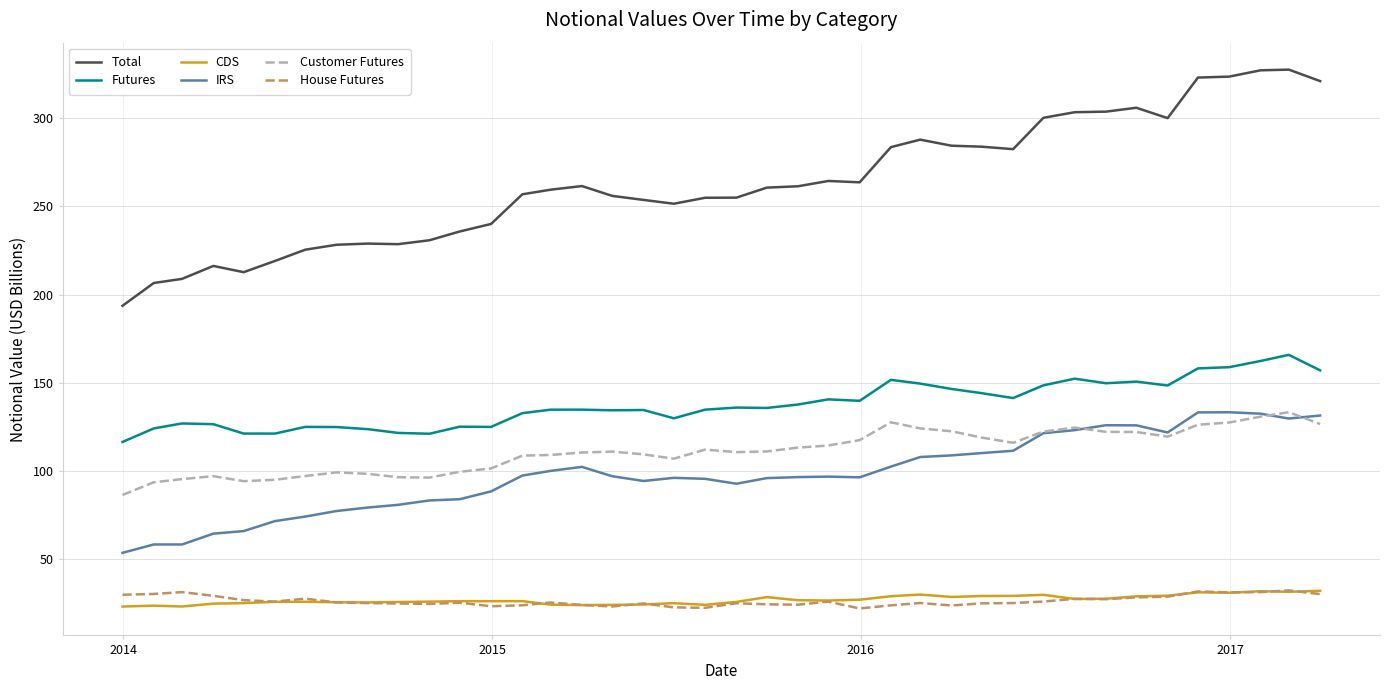

Which series has the largest range (max minus min)?

Total